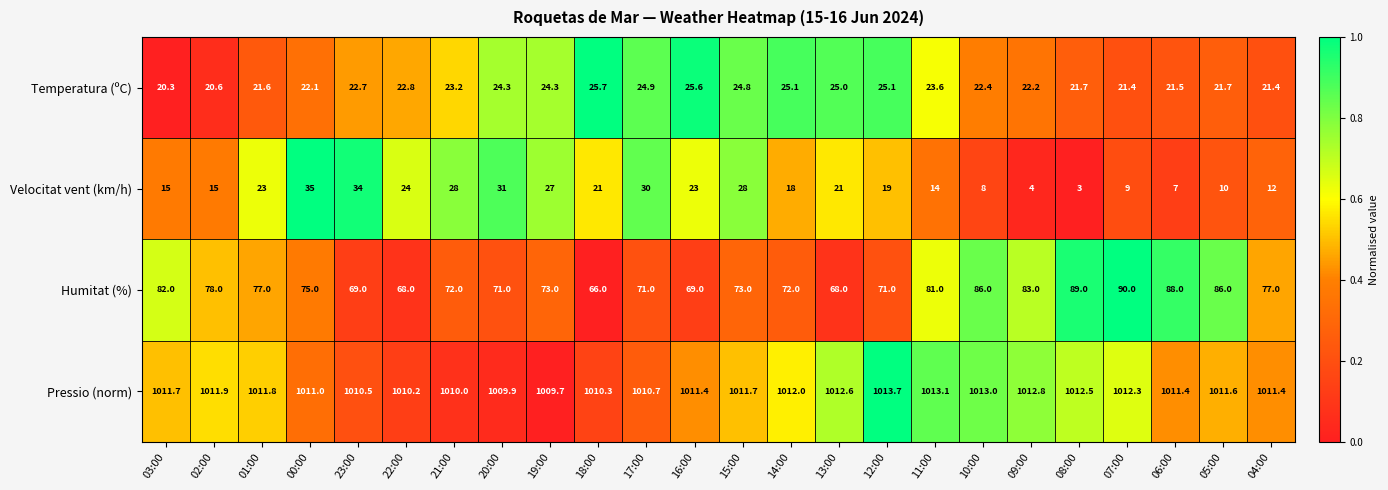

Is it true that Velocitat vent (km/h) equals 6.8 at 04:00?

False